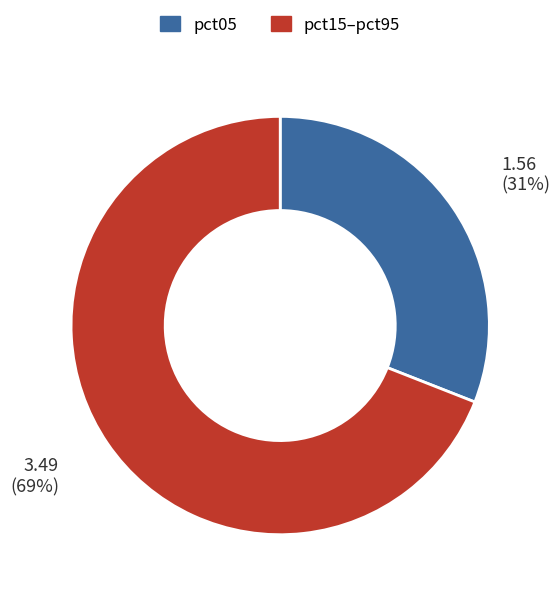

To the nearest percent, what is the average slice percentage?

50%